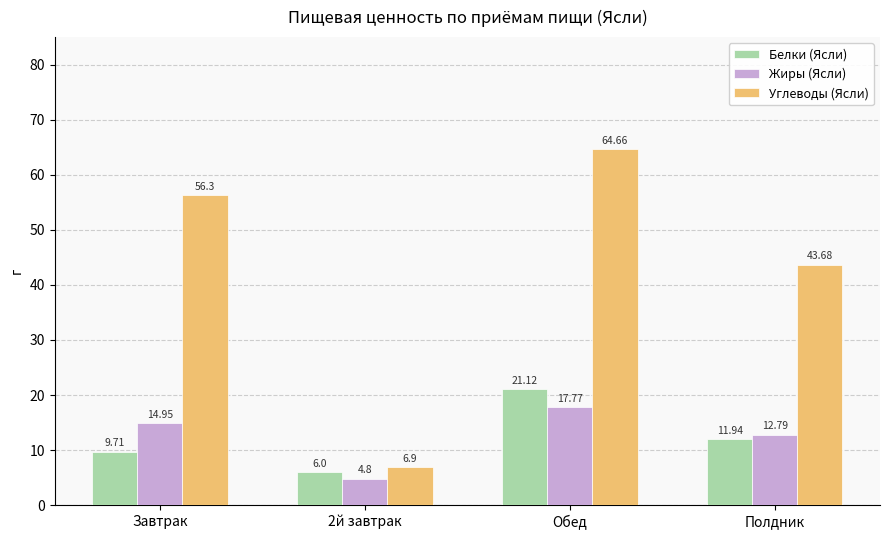

What is the sum of all Жиры (Ясли) values?

50.3